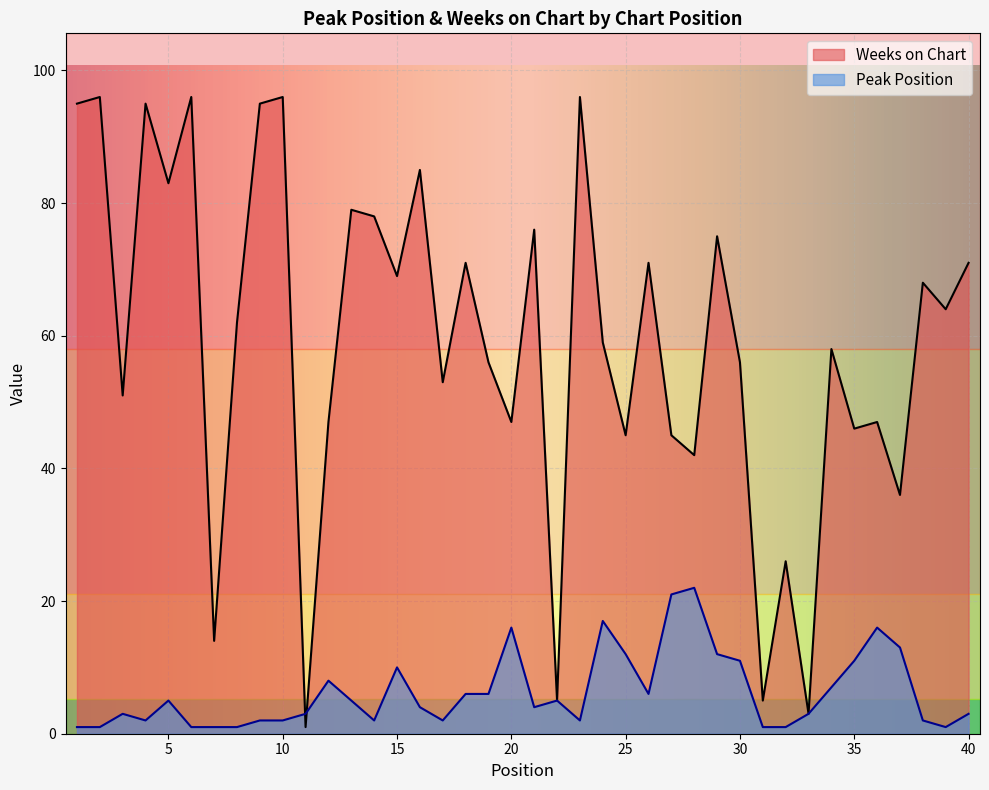

What is the lowest value of the Peak Position series?

1